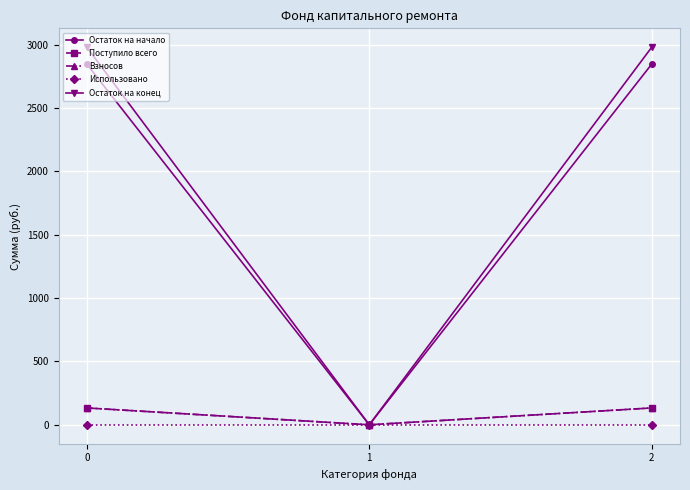

Does the chart display data point markers on the line(s)?

Yes